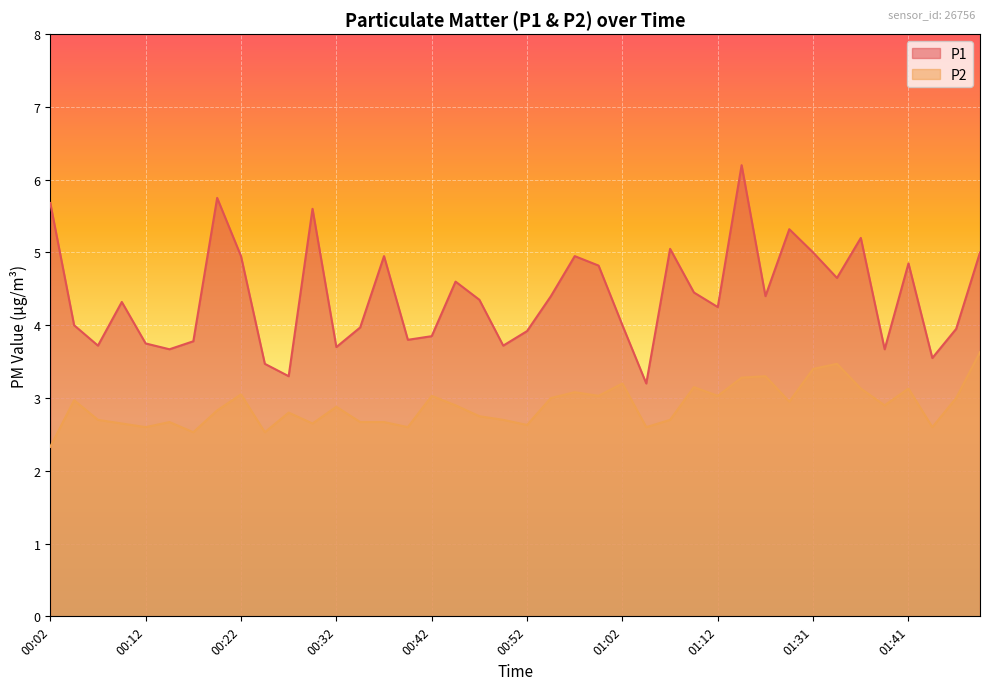

Which series has the widest spread of values?

P1